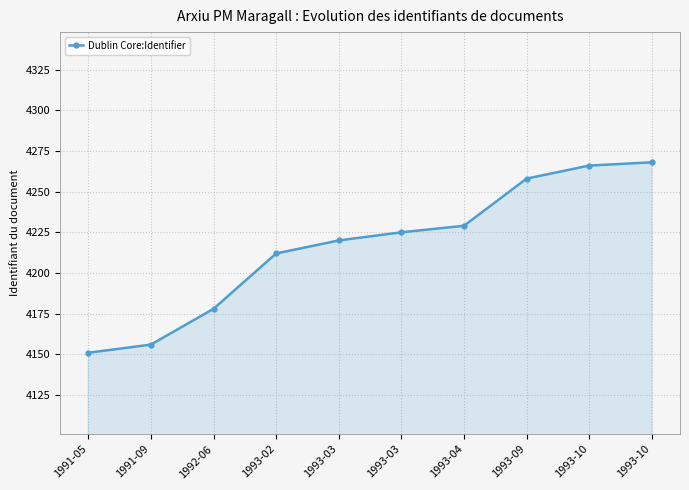

Reading left to right, transcribe all the data shown in this chart.

4151	4156	4178	4212	4220	4225	4229	4258	4266	4268